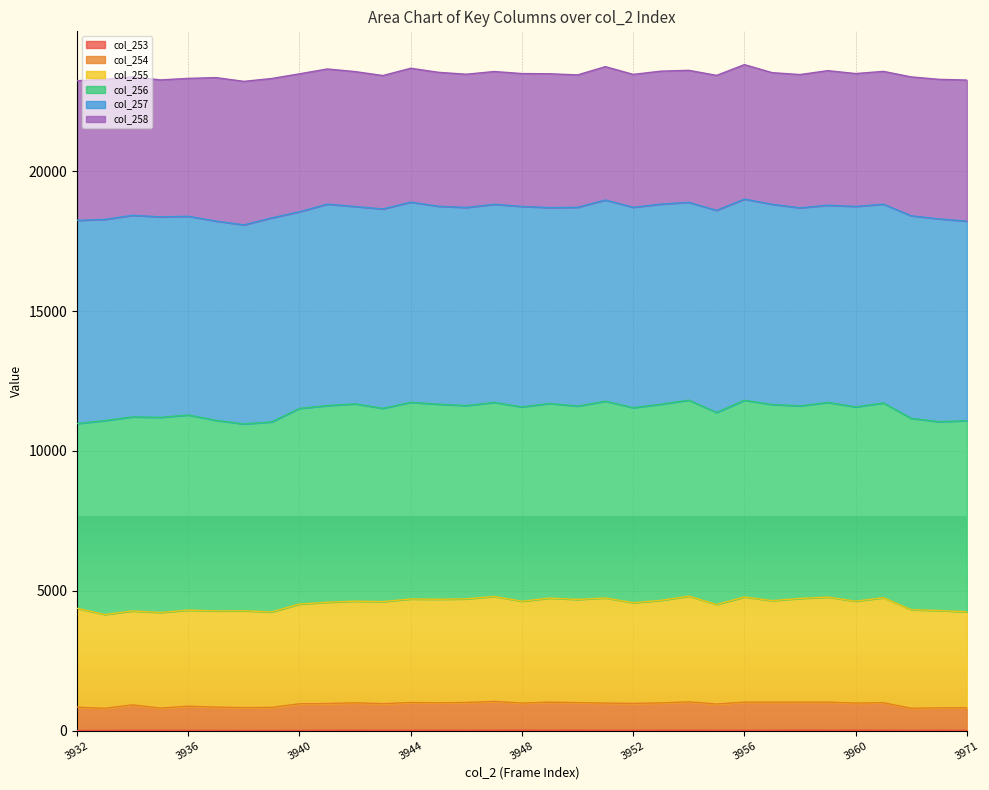

What is the value of the col_253 point at the 5th from the left?

8